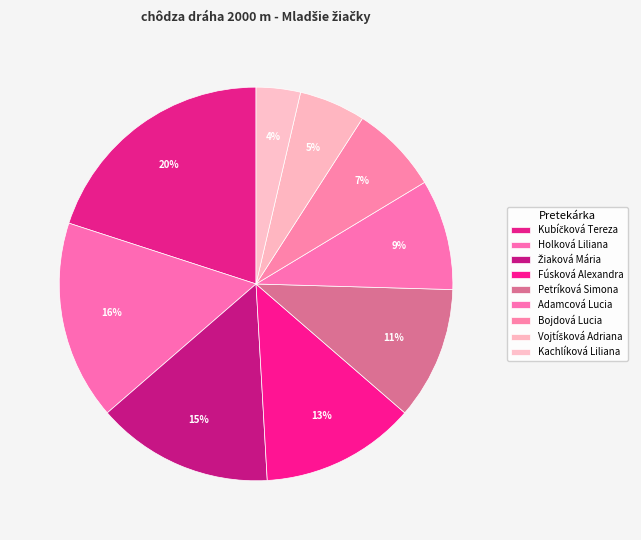

Which category has the biggest portion of the pie?

Kubíčková Tereza